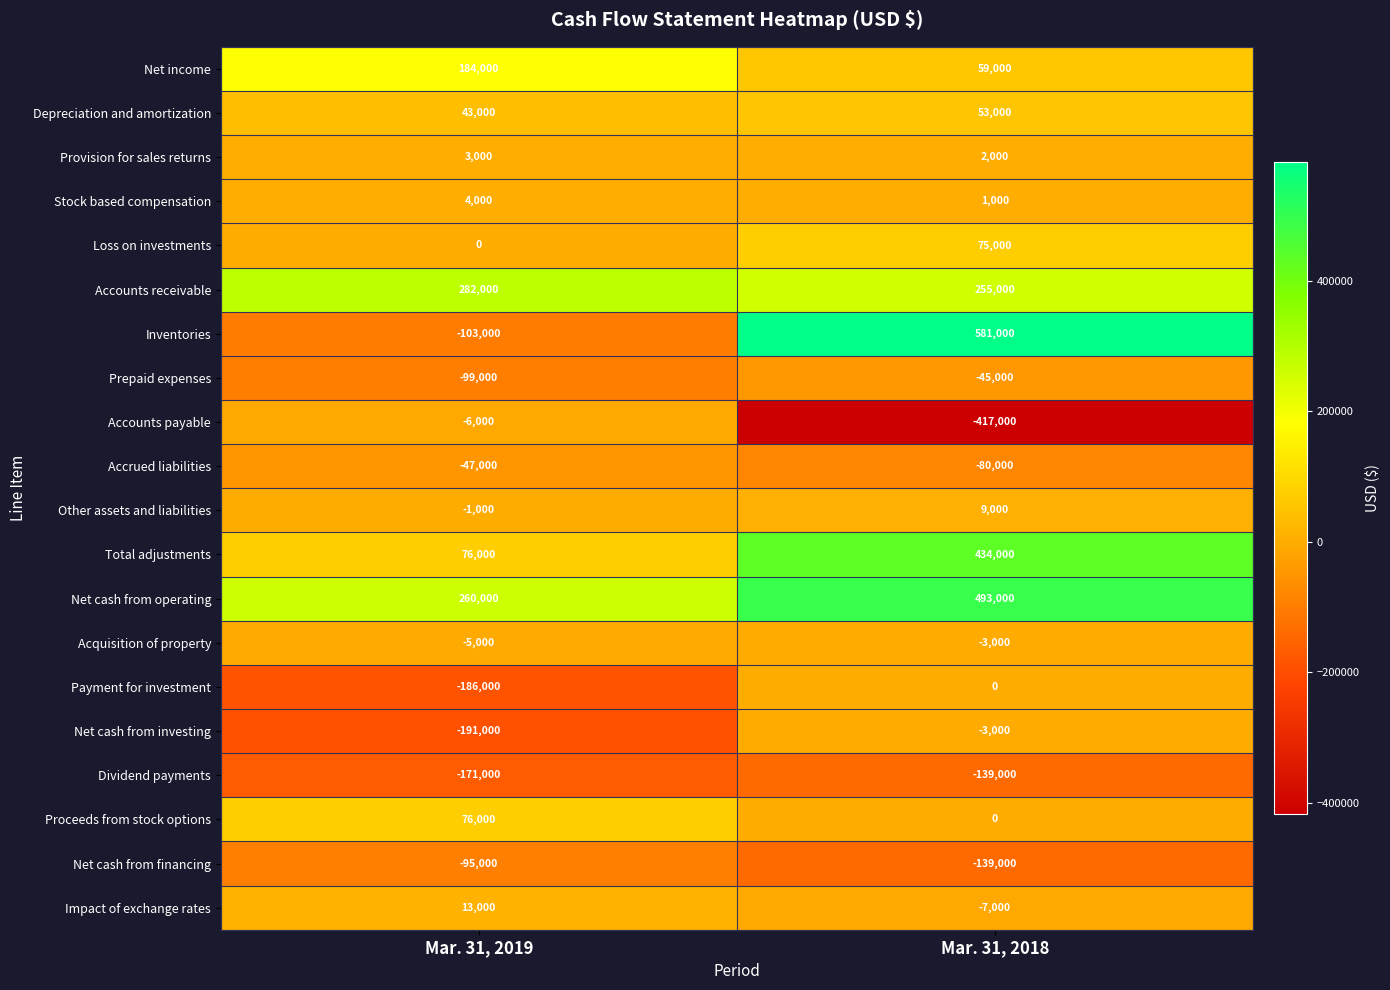

The value of Stock based compensation at Mar. 31, 2018 is 1512. True or false?

False